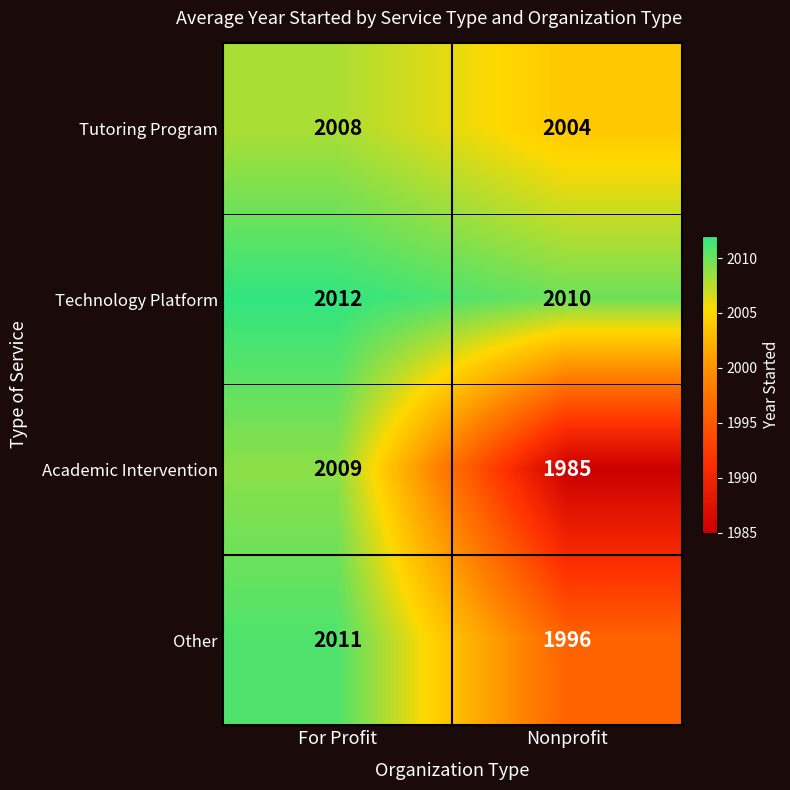

How many distinct data groups are displayed?

4